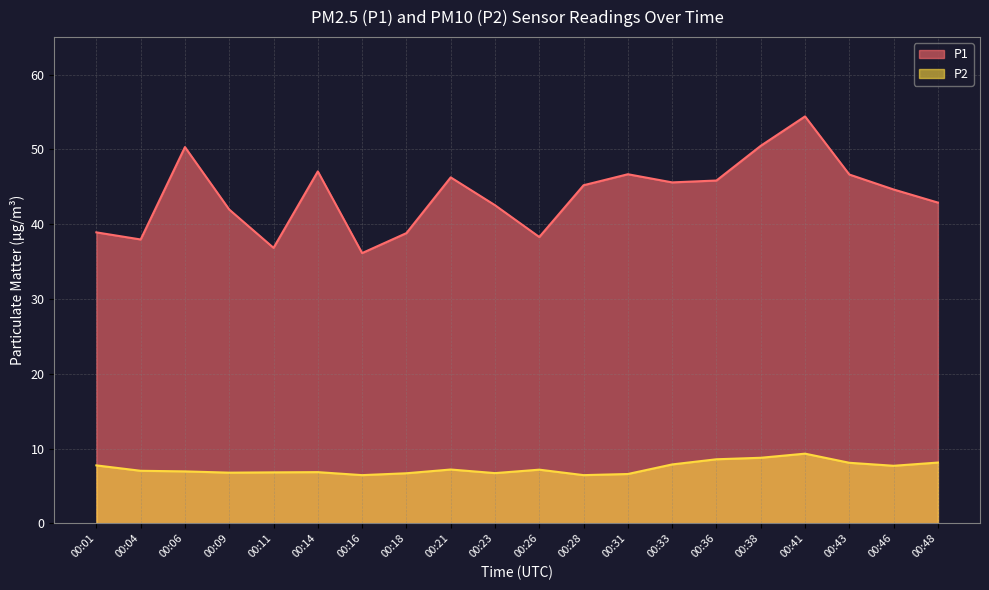

At which label does P1 reach its minimum?

00:16